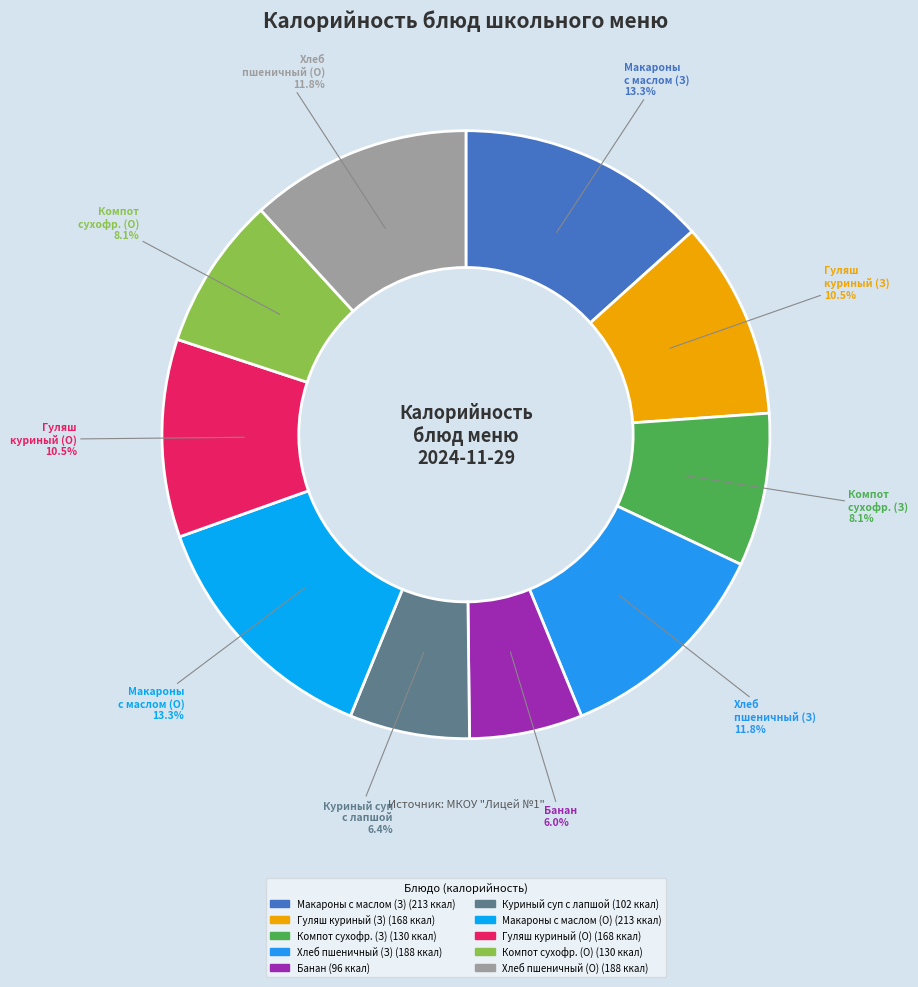

Which slice is the smallest?

Банан